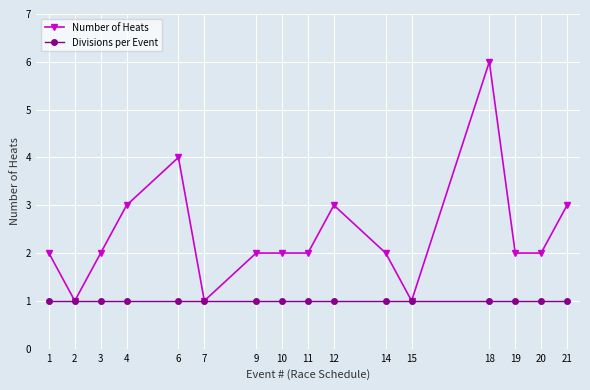

At which category does Number of Heats reach its first local valley?

2